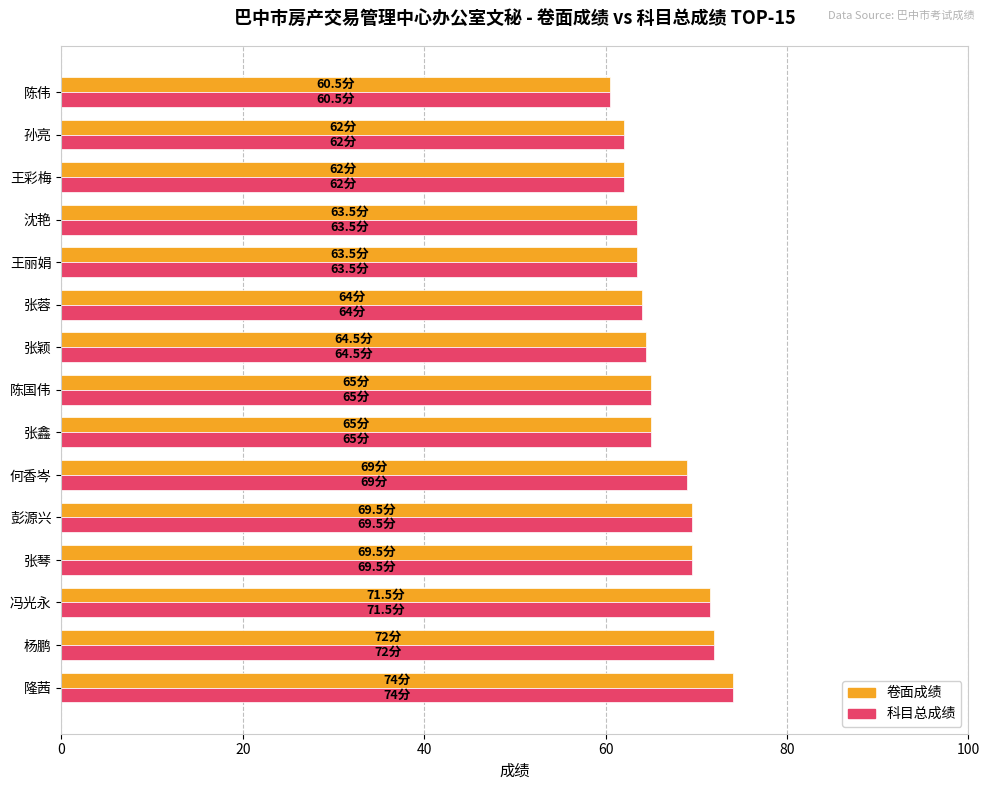

What are all the series names shown in the legend?

卷面成绩, 科目总成绩